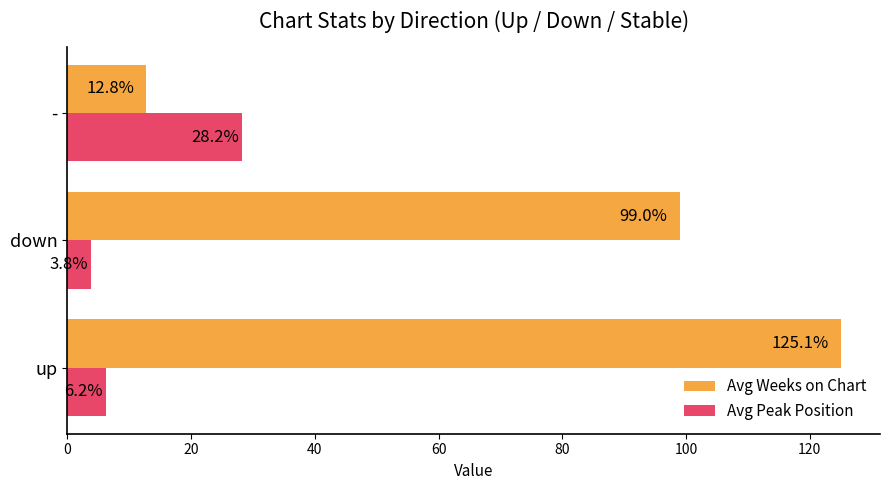

The value of Avg Weeks on Chart at up is 203.2. True or false?

False